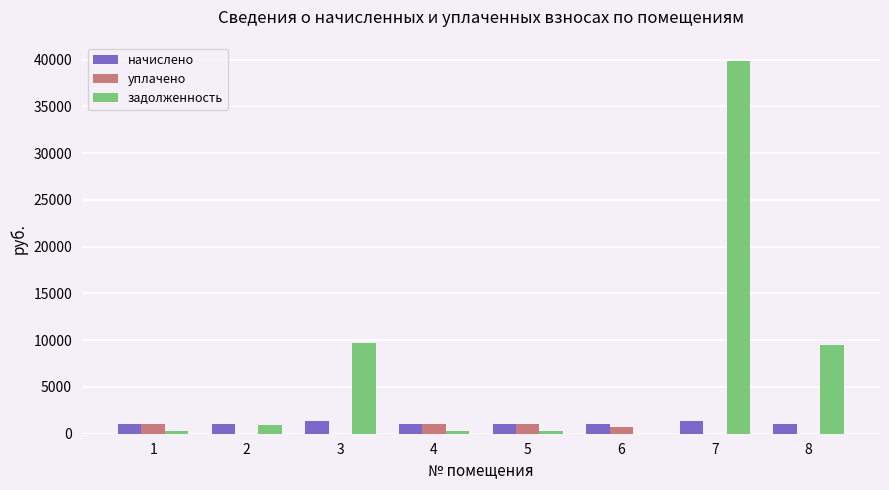

What is the highest value of the уплачено series?

1013.8